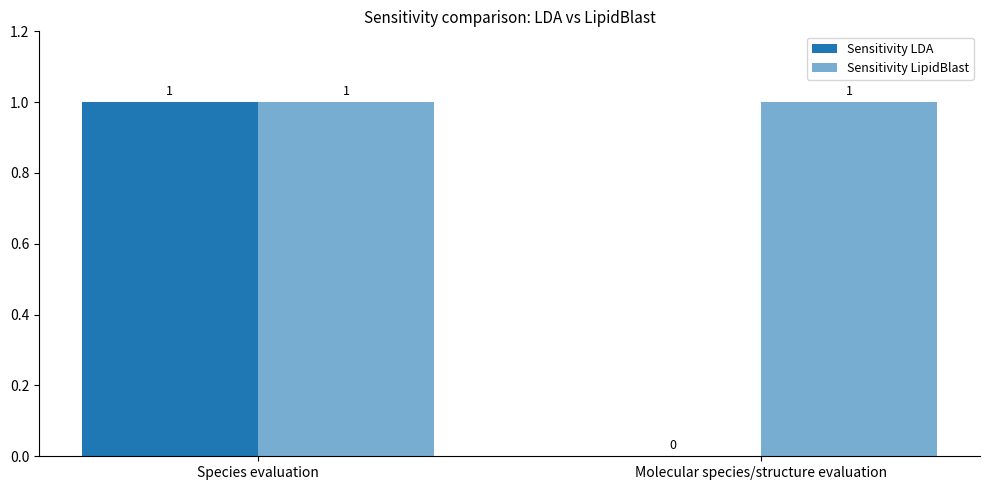

Which series changed the most between Species evaluation and Molecular species/structure evaluation?

Sensitivity LDA